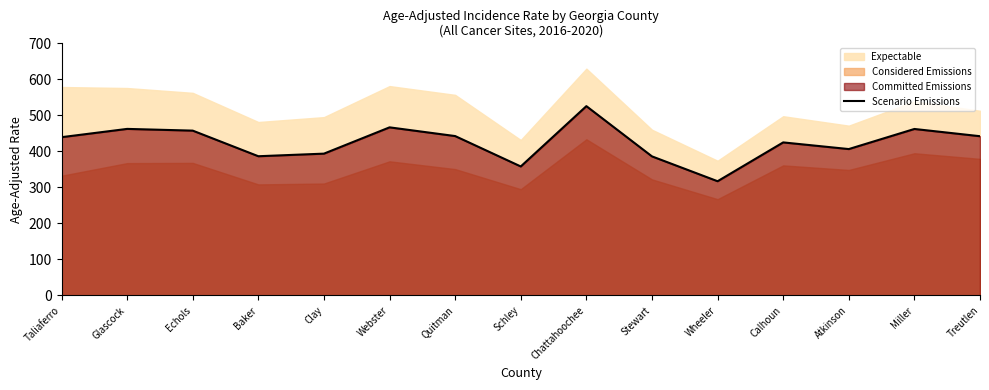

What is the highest value of the Scenario Emissions series?

525.6